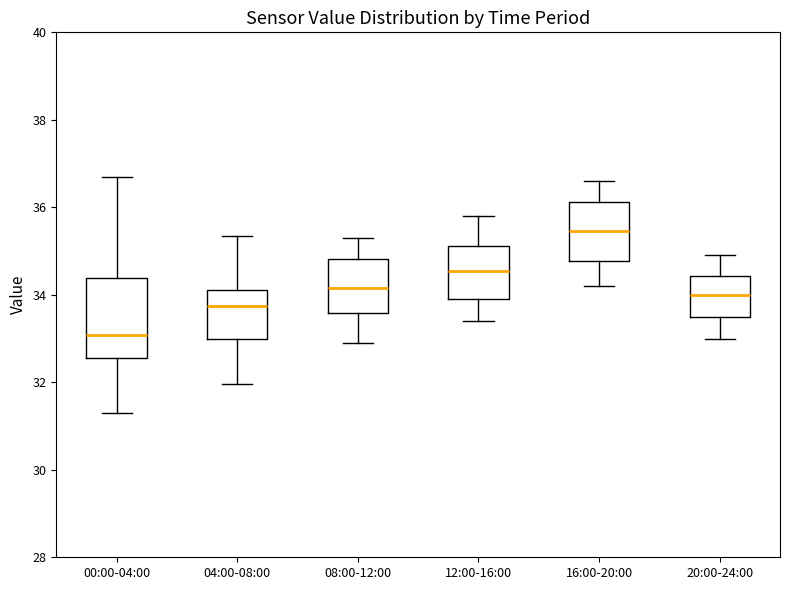

Reading left to right, transcribe this box plot: for each box, give where its median line is, the range the box spans, and where its two whiskers end, as read against the y-axis. The values are not printed on the chart, so give them approximately, as read against the axis.

00:00-04:00: median 33.0, box 32.6 to 34.4, whiskers 31.4 to 36.8
04:00-08:00: median 33.8, box 33.0 to 34.2, whiskers 32.0 to 35.4
08:00-12:00: median 34.2, box 33.6 to 34.8, whiskers 33.0 to 35.4
12:00-16:00: median 34.6, box 34.0 to 35.2, whiskers 33.4 to 35.8
16:00-20:00: median 35.4, box 34.8 to 36.2, whiskers 34.2 to 36.6
20:00-24:00: median 34.0, box 33.6 to 34.4, whiskers 33.0 to 35.0